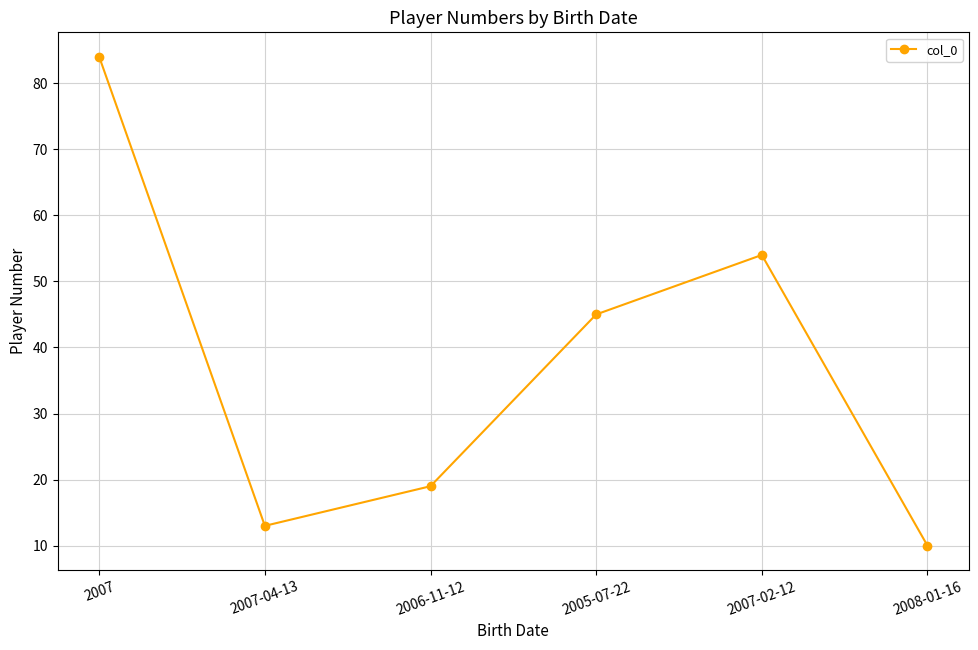

Rank the categories by value from lowest to highest.

2008-01-16, 2007-04-13, 2006-11-12, 2005-07-22, 2007-02-12, 2007